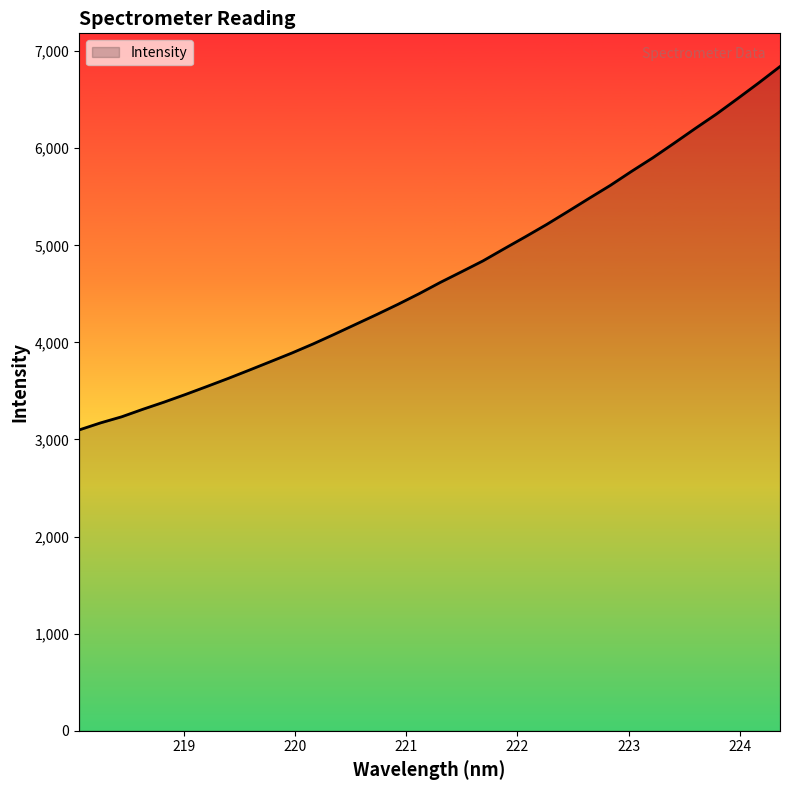

What is the greatest value displayed?

6841.2